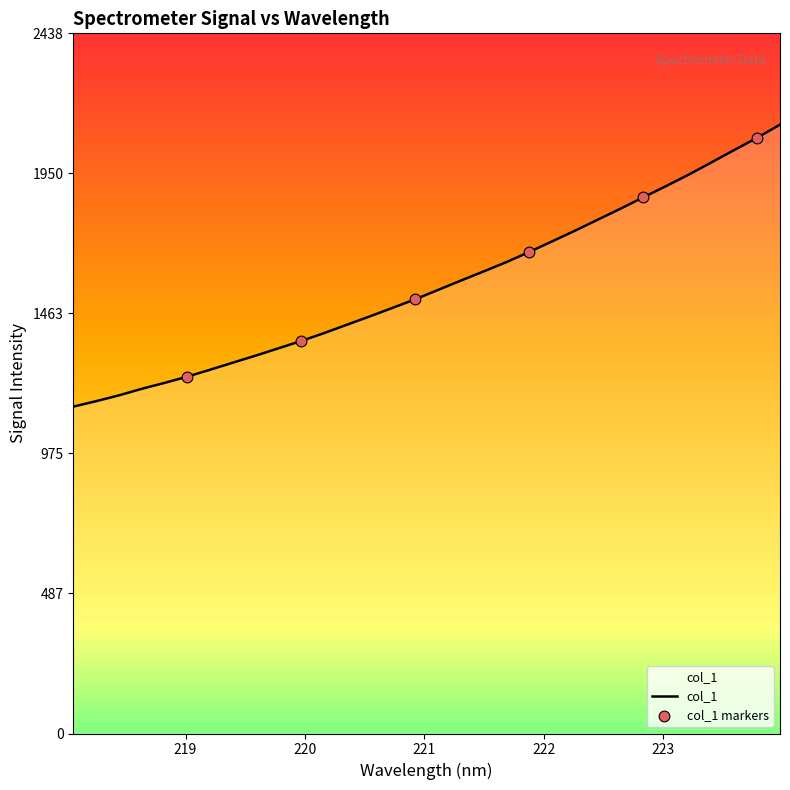

What is the minimum value shown in the chart?

1138.4